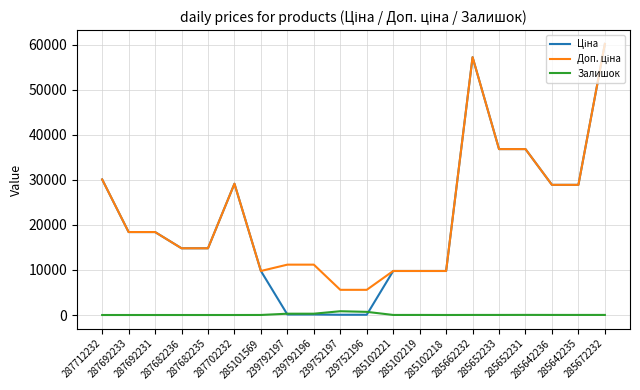

In Ціна, how many points are higher than both neighbors (excluding endpoints)?

2